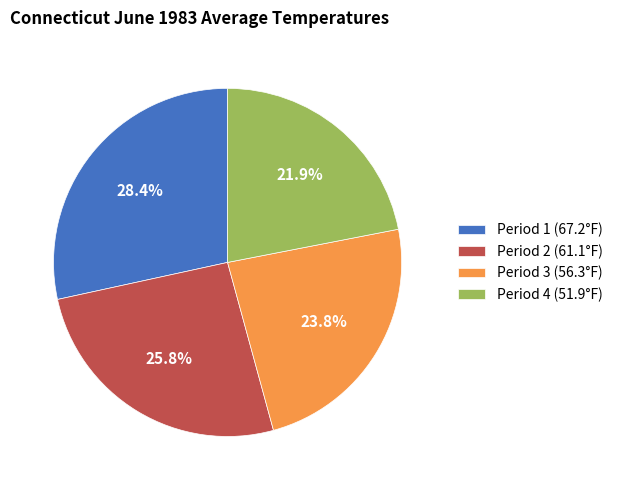

How many segments does this pie chart have?

4